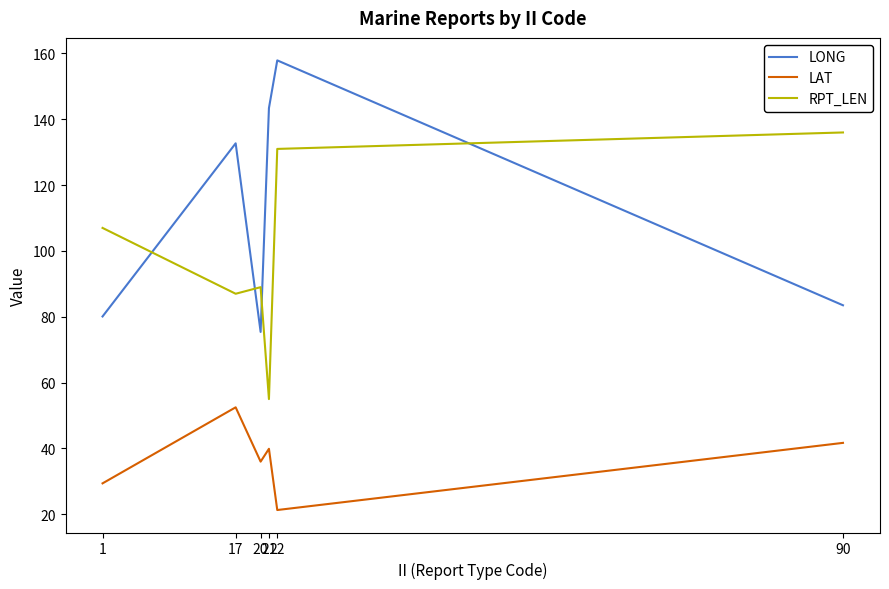

Which series has the largest total across all categories?

LONG